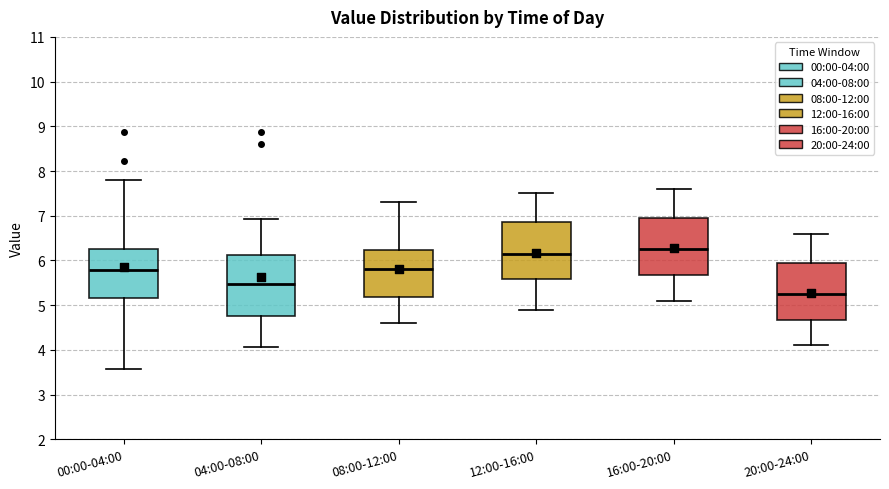

Reading left to right, read every box against the y-axis: the position of its median line, the range the box covers, and the ends of its whiskers. The values are not printed on the chart, so give them approximately, as read against the axis.

00:00-04:00: median 5.8, box 5.2 to 6.3, whiskers 3.6 to 7.8
04:00-08:00: median 5.5, box 4.8 to 6.1, whiskers 4.1 to 6.9
08:00-12:00: median 5.8, box 5.2 to 6.2, whiskers 4.6 to 7.3
12:00-16:00: median 6.2, box 5.6 to 6.9, whiskers 4.9 to 7.5
16:00-20:00: median 6.3, box 5.7 to 7.0, whiskers 5.1 to 7.6
20:00-24:00: median 5.3, box 4.7 to 6.0, whiskers 4.1 to 6.6